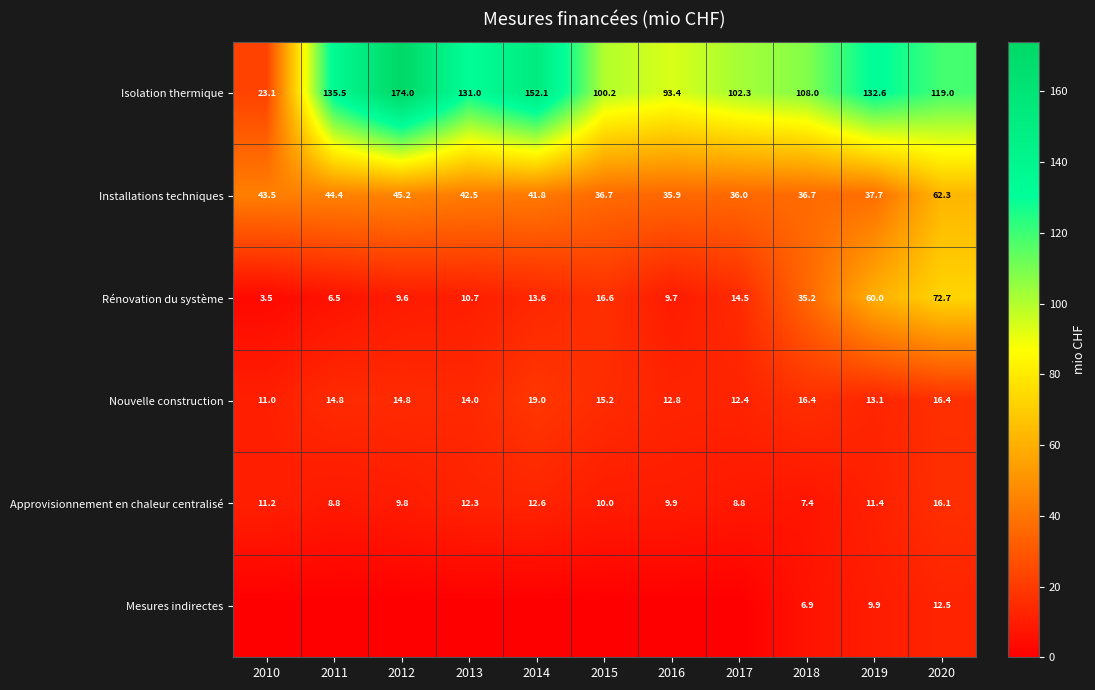

The Nouvelle construction series shows 26.0 at 2015. True or false?

False